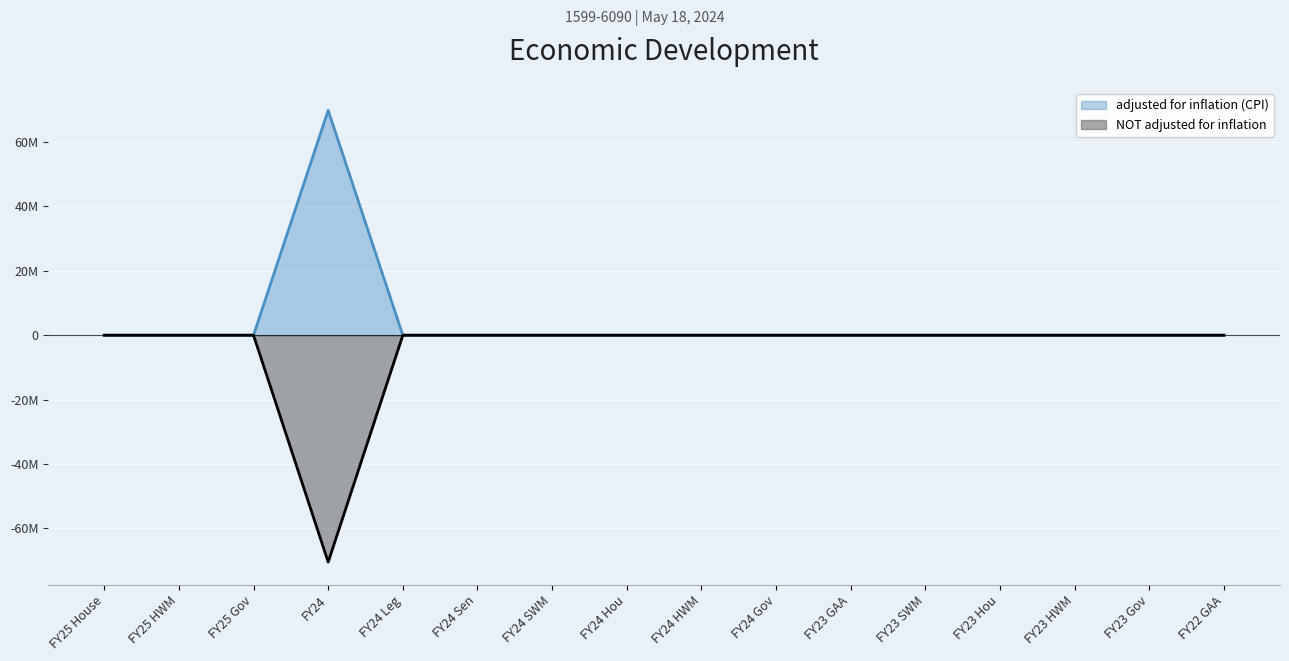

The NOT adjusted for inflation series shows 0 at FY24 SWM. True or false?

True